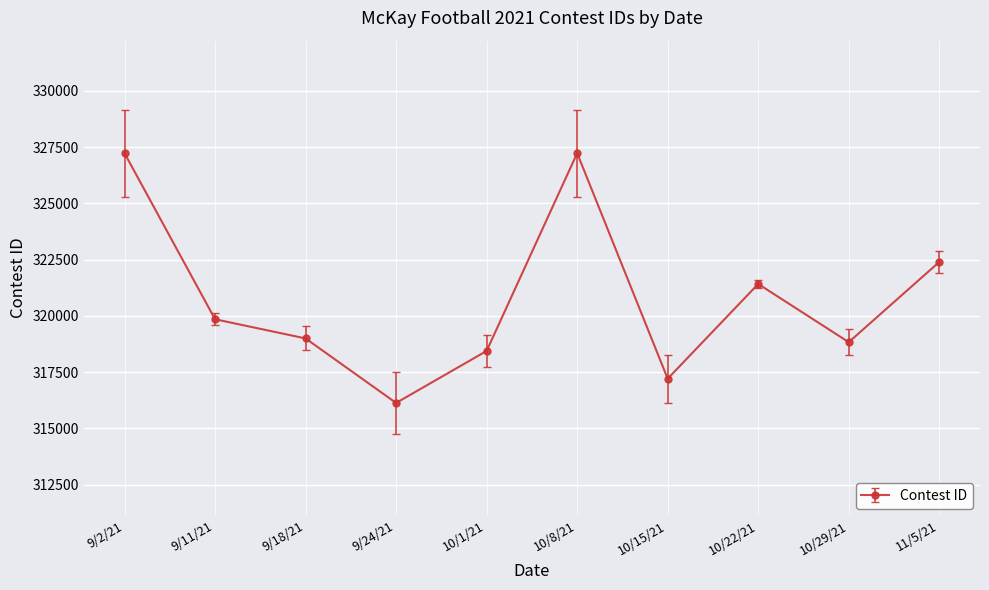

Which has a higher value, 10/8/21 or 9/11/21?

10/8/21